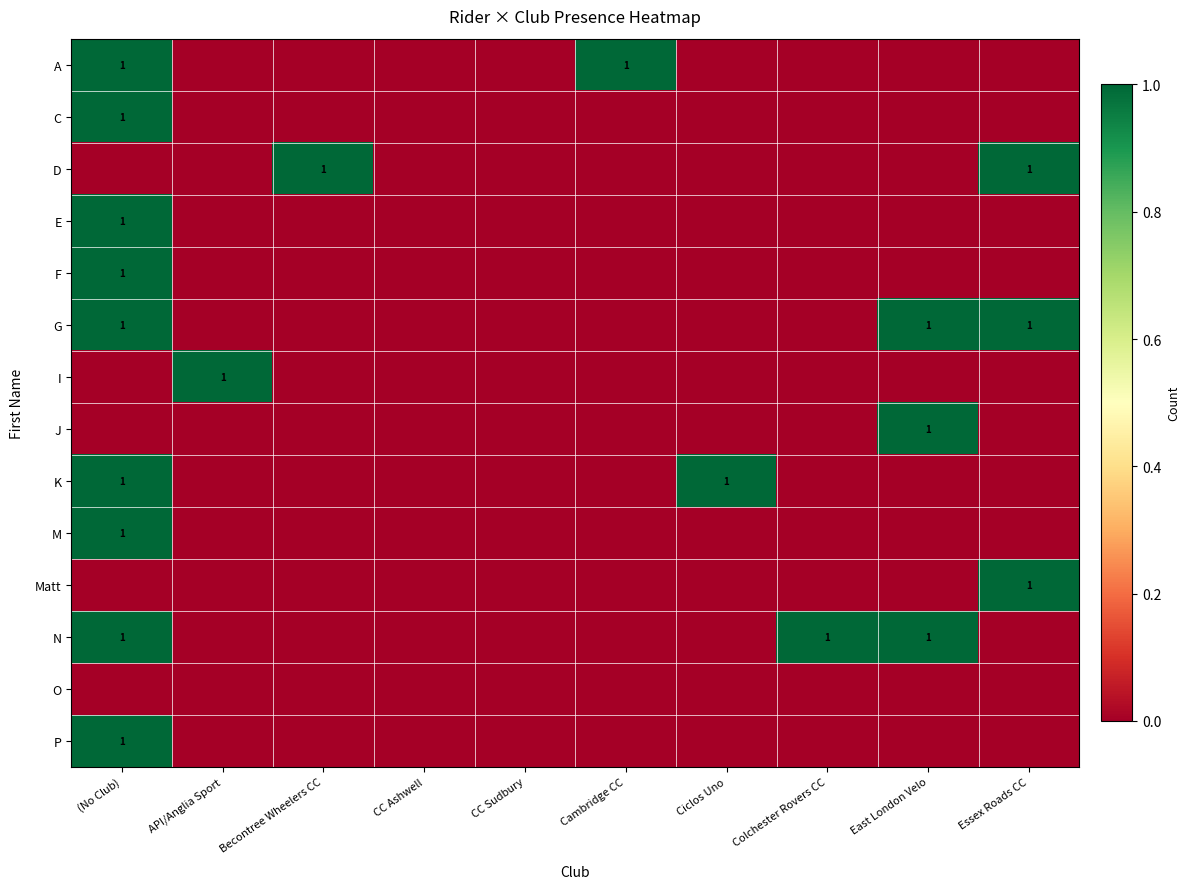

At how many categories does at least one series exceed 0?

8